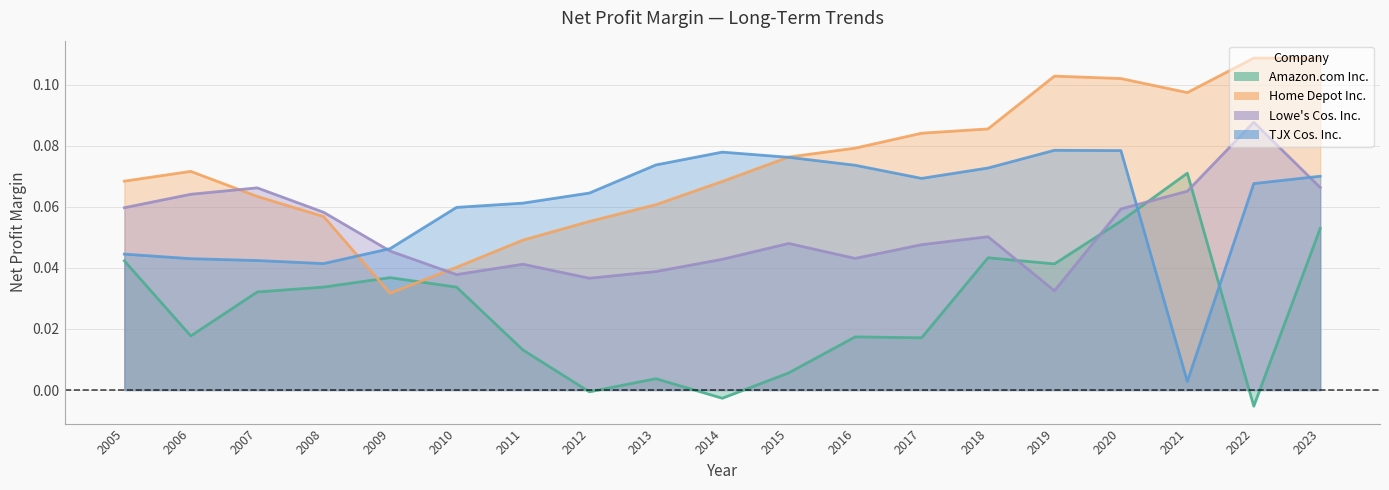

Reading left to right, extract all data points from this chart.

Amazon.com Inc.: 0.0	0.0	0.0	0.0	0.0	0.0	0.0	-0.0	0.0	-0.0	0.0	0.0	0.0	0.0	0.0	0.1	0.1	-0.0	0.1
Home Depot Inc.: 0.1	0.1	0.1	0.1	0.0	0.0	0.0	0.1	0.1	0.1	0.1	0.1	0.1	0.1	0.1	0.1	0.1	0.1	0.1
Lowe's Cos. Inc.: 0.1	0.1	0.1	0.1	0.0	0.0	0.0	0.0	0.0	0.0	0.0	0.0	0.0	0.1	0.0	0.1	0.1	0.1	0.1
TJX Cos. Inc.: 0.0	0.0	0.0	0.0	0.0	0.1	0.1	0.1	0.1	0.1	0.1	0.1	0.1	0.1	0.1	0.1	0.0	0.1	0.1